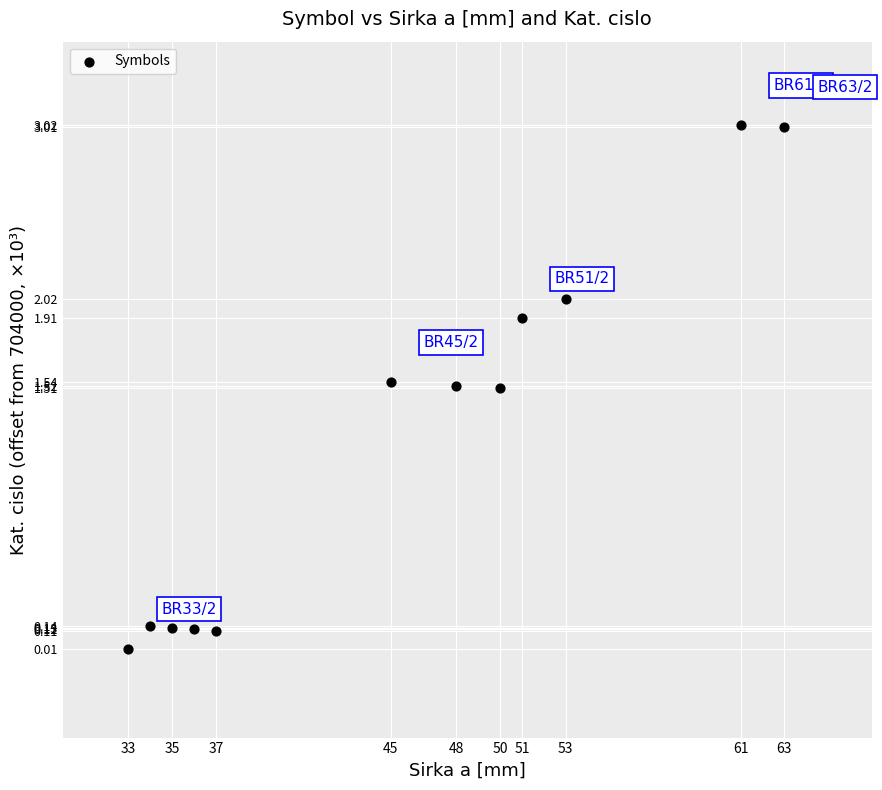

What is the range of Y values (max minus min)?

3.0